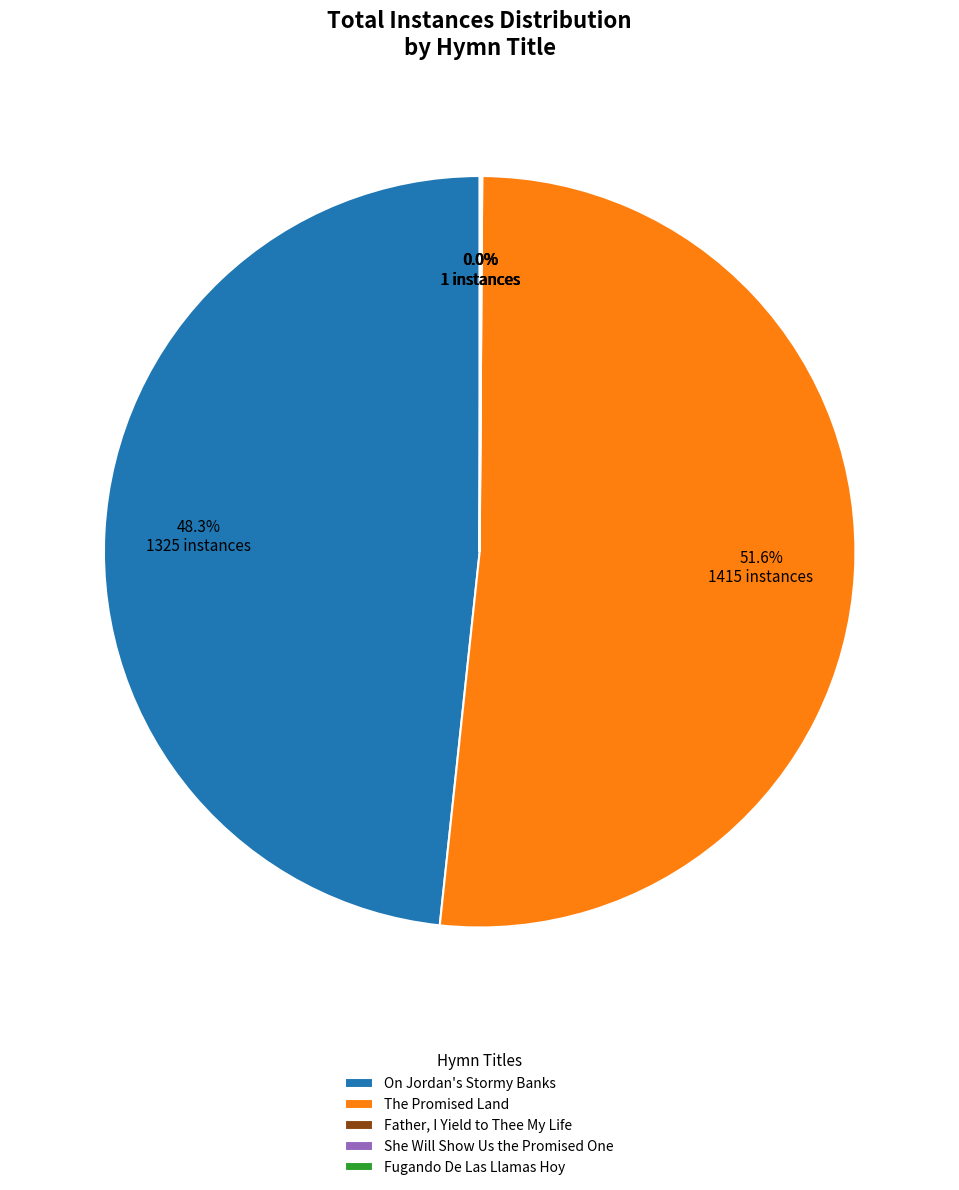

What is the largest slice in the pie chart?

The Promised Land